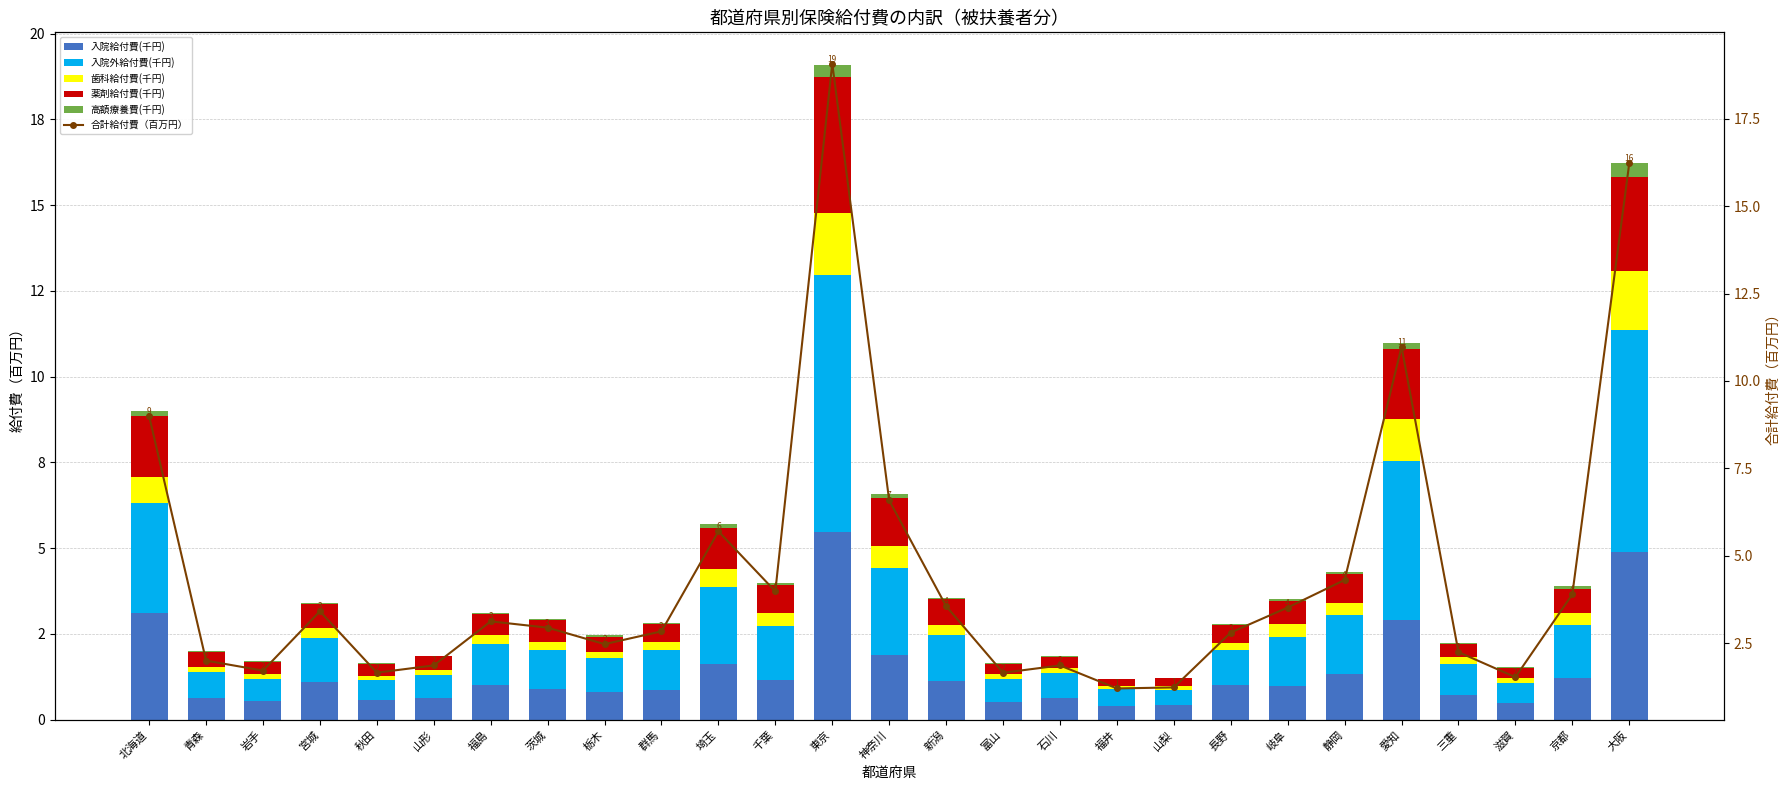

Rank the series at 岐阜 from lowest to highest value.

高額療養費(千円), 歯科給付費(千円), 薬剤給付費(千円), 入院給付費(千円), 入院外給付費(千円), 合計給付費（百万円）